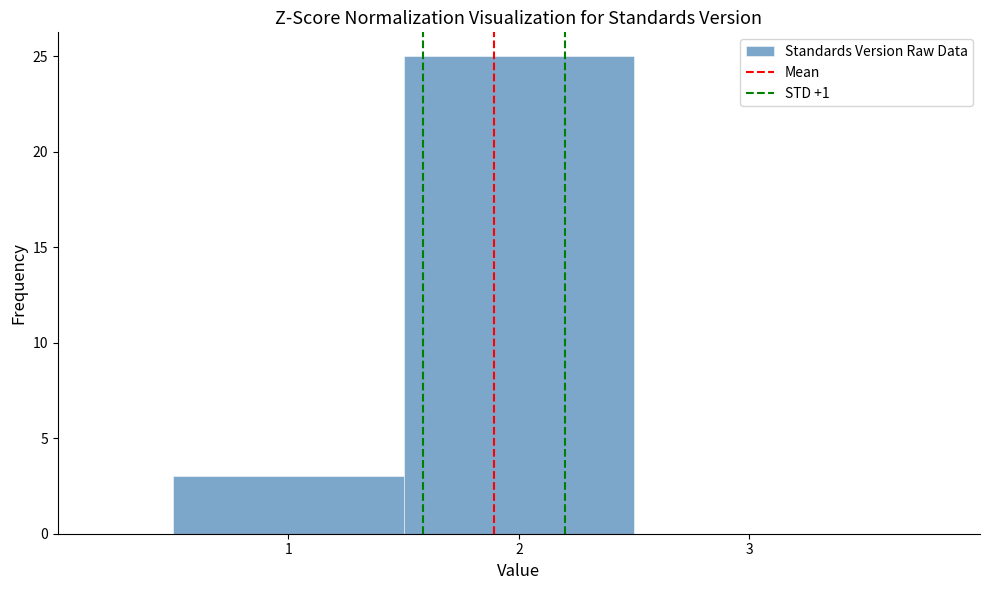

Reading left to right, transcribe this chart: for each bar, give the range it covers on the x-axis and its height. The values are not printed on the chart, so give them approximately, as read against the axis.

0.5 to 1.5: 3
1.5 to 2.5: 25